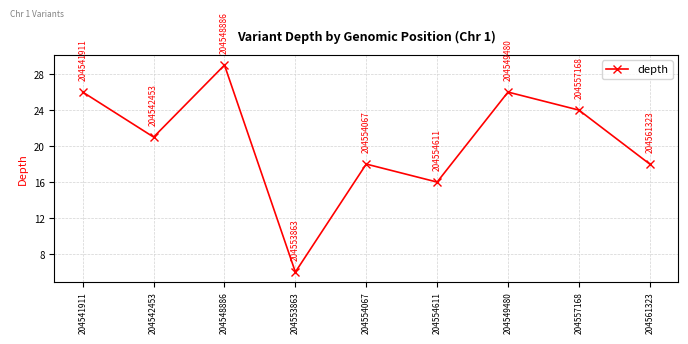

The chart shows a value of 13 at 204548886. True or false?

False